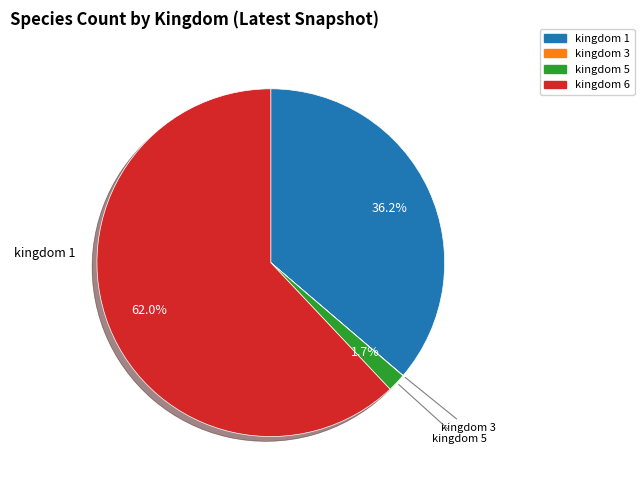

Is there any slice that represents more than half of the pie?

Yes